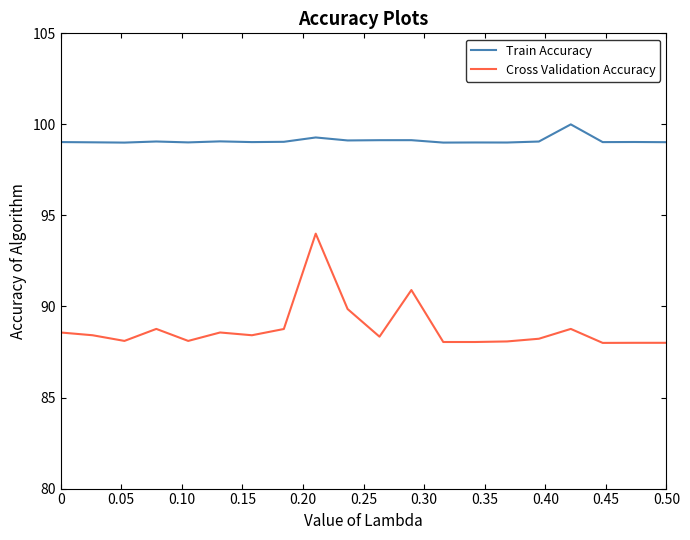

True or false: Cross Validation Accuracy and Train Accuracy intersect in this chart.

False